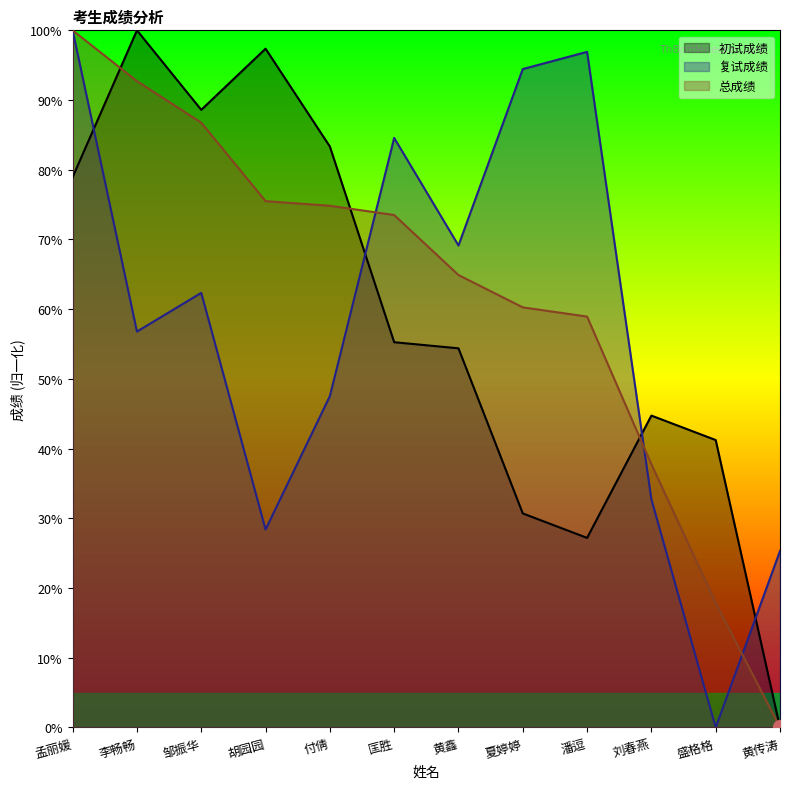

Does the chart display data point markers on the line(s)?

No